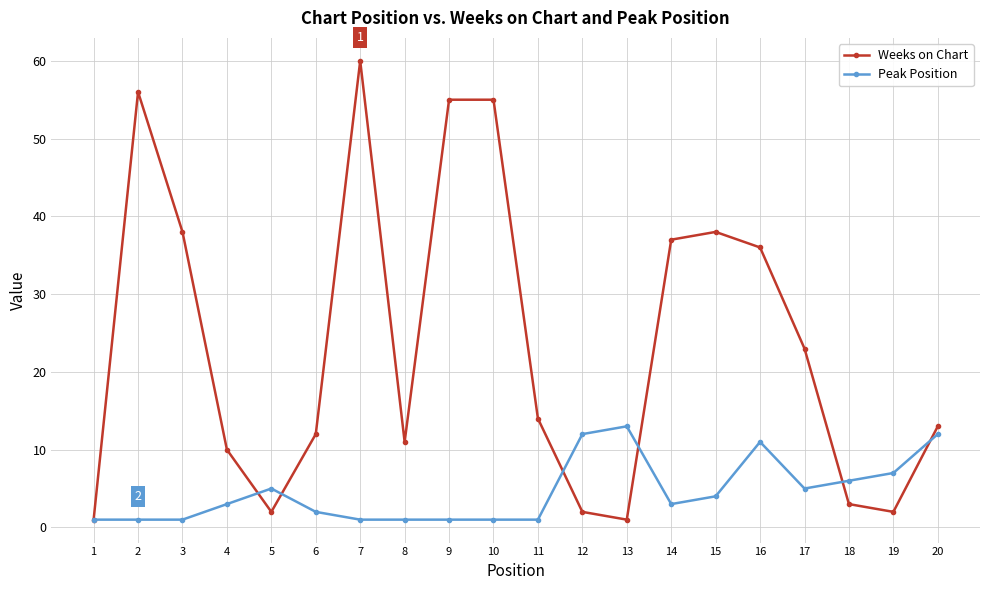

At which category is the sum across all series the highest?

7